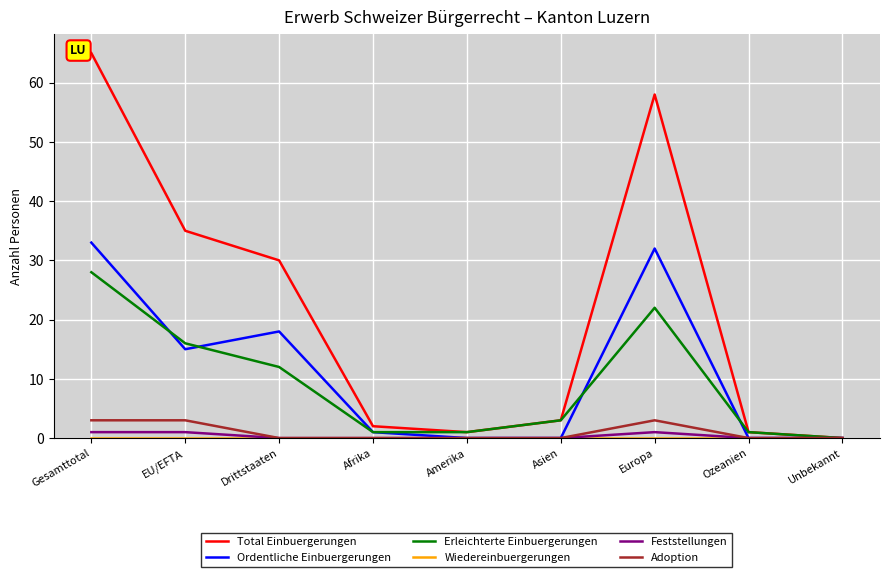

Which series has the largest total across all categories?

Total Einbuergerungen